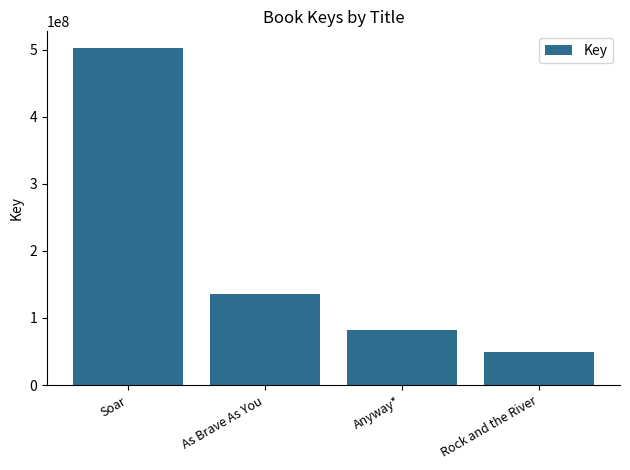

What is the difference between the maximum and minimum values?

453458673